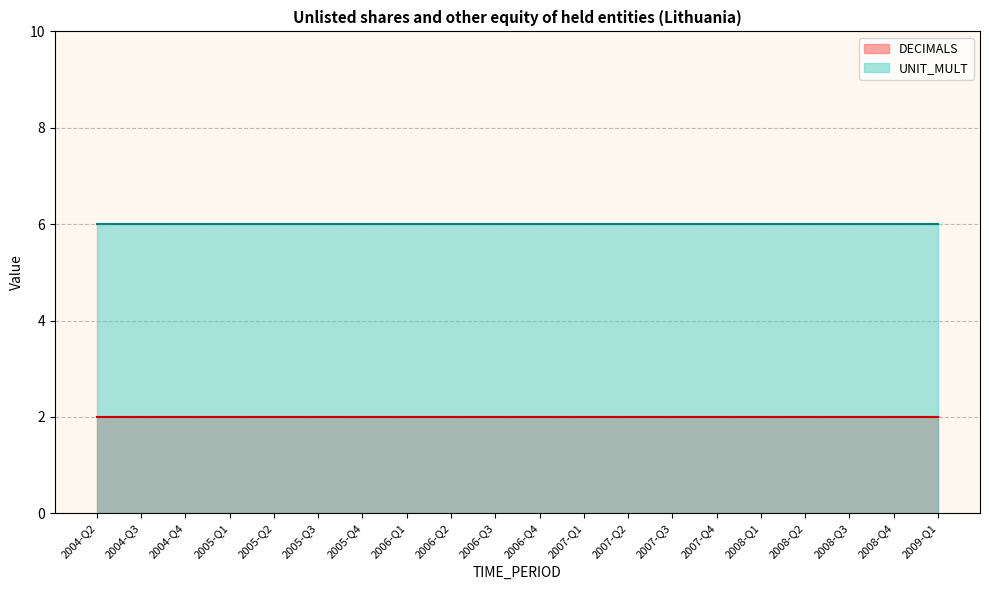

Reading left to right, list all the values displayed in this chart.

DECIMALS: 2	2	2	2	2	2	2	2	2	2	2	2	2	2	2	2	2	2	2	2
UNIT_MULT: 6	6	6	6	6	6	6	6	6	6	6	6	6	6	6	6	6	6	6	6